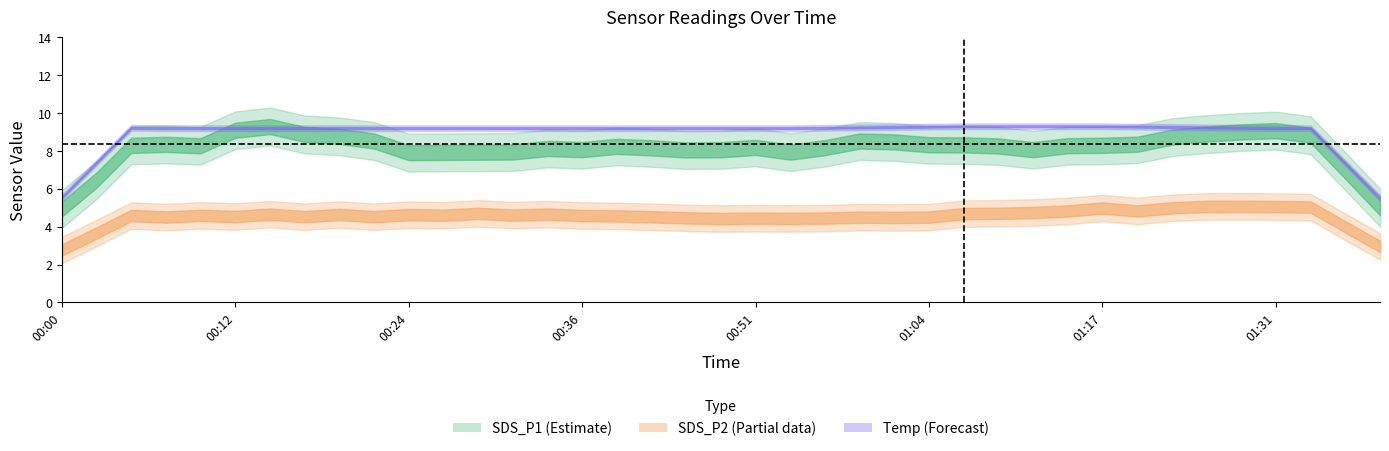

The value of SDS_P2 (Partial) at 9 is 7.6. True or false?

False